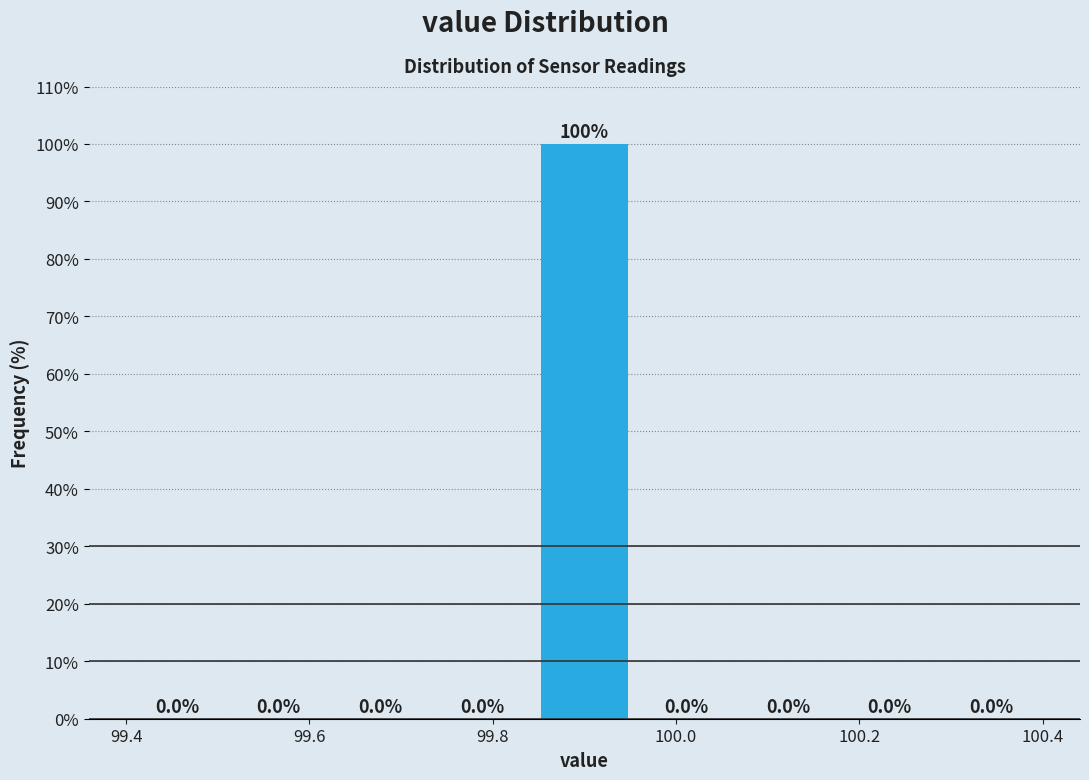

Reading left to right, list every bar in this chart as the range it spans on the x-axis followed by its height. The bar edges are not printed on the chart, so give them approximately, as read against the axis.

99.40 to 99.52: 0.0
99.52 to 99.62: 0.0
99.62 to 99.74: 0.0
99.74 to 99.84: 0.0
99.84 to 99.96: 100.0
99.96 to 100.06: 0.0
100.06 to 100.18: 0.0
100.18 to 100.28: 0.0
100.28 to 100.40: 0.0